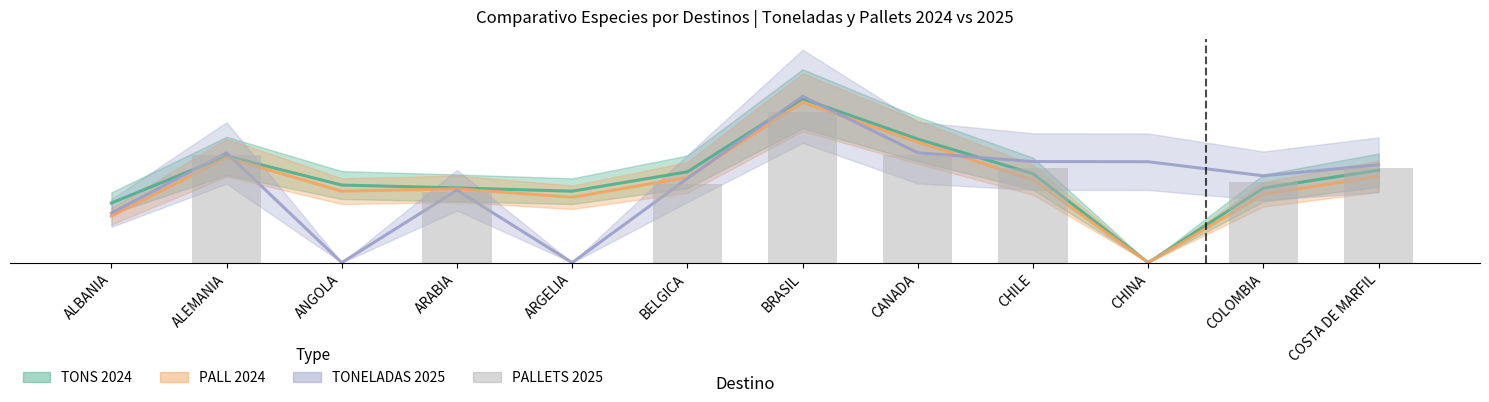

What is the sum of all values?

51.5